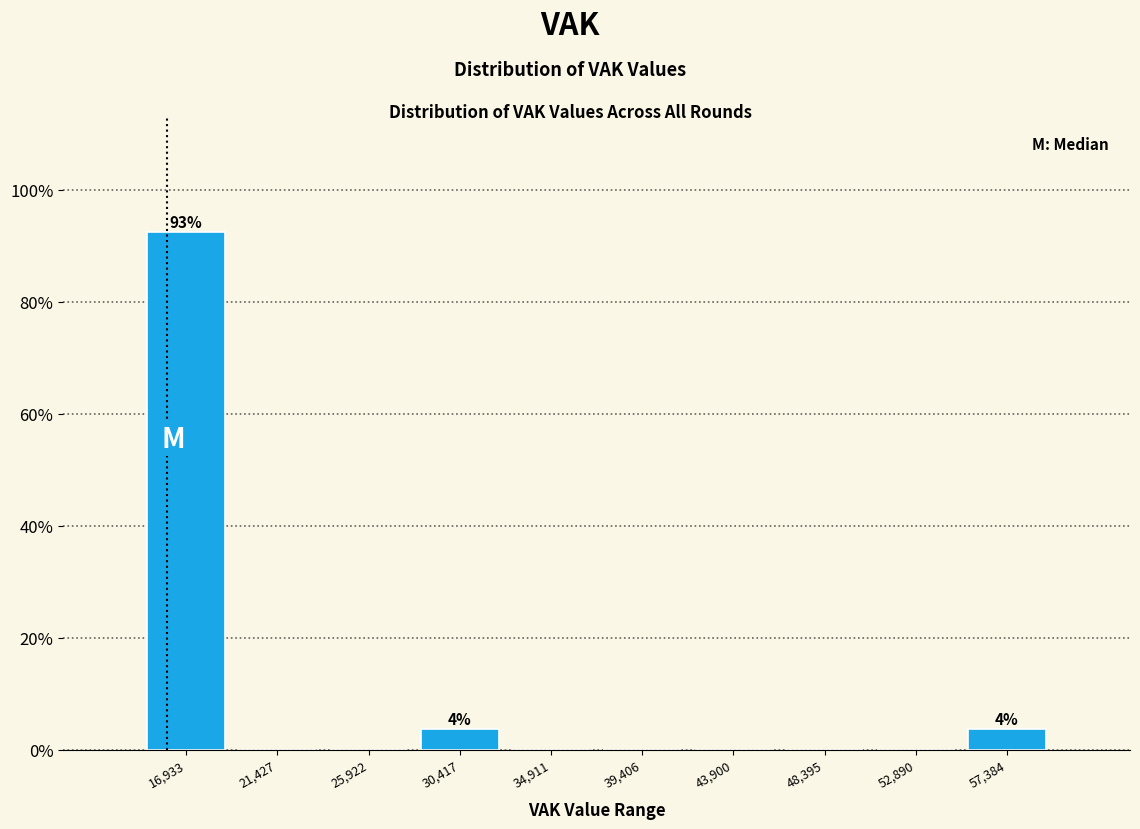

Which range on the x-axis has the tallest bar?

14500 to 19000